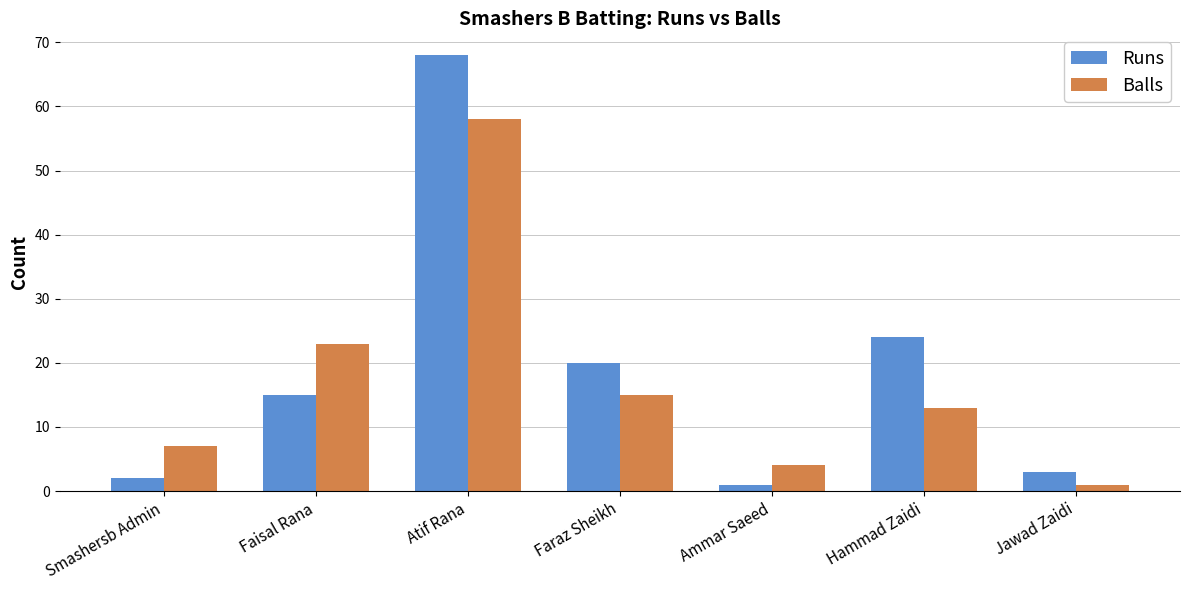

List the labels in order of Balls value, largest first.

Atif Rana, Faisal Rana, Faraz Sheikh, Hammad Zaidi, Smashersb Admin, Ammar Saeed, Jawad Zaidi